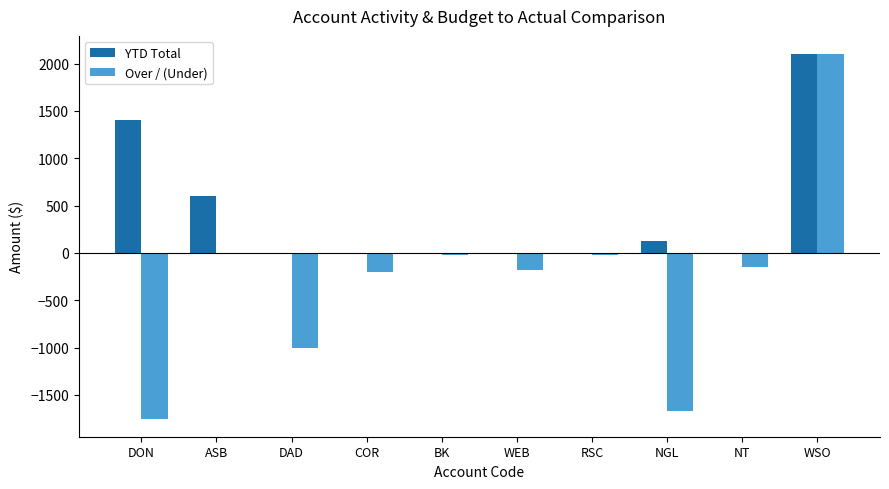

What is the approximate value of YTD Total at ASB?

600.0